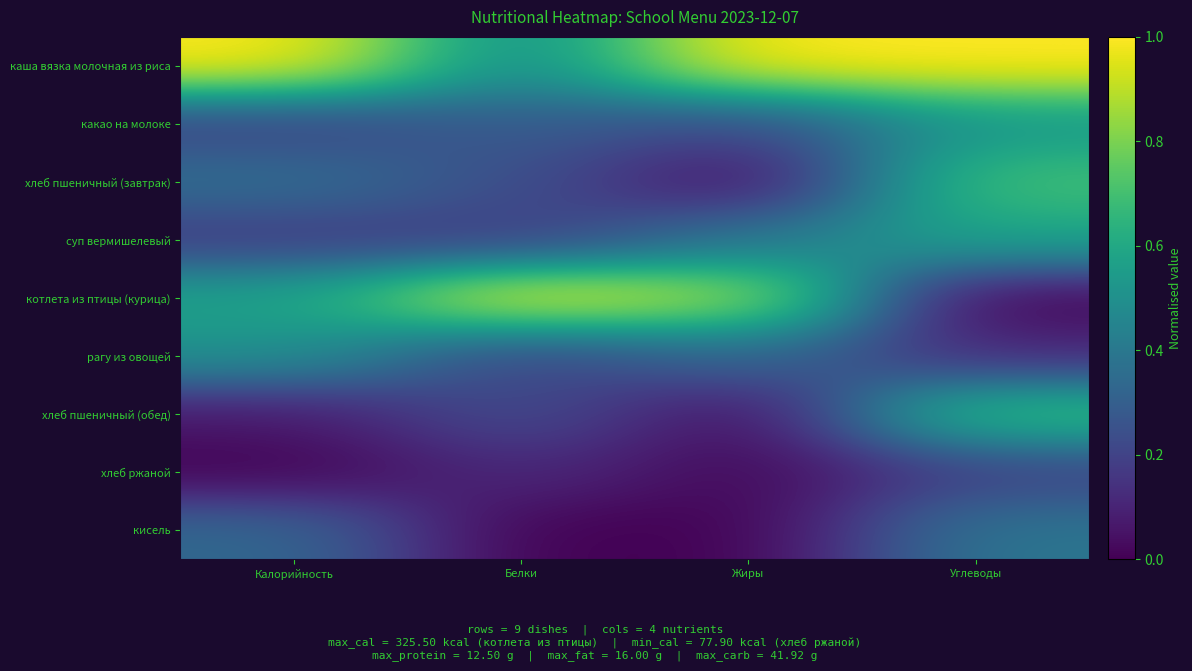

Reading right to left, list all the values displayed in this chart.

каша вязка молочная из риса: Углеводы=1.0	Жиры=1.0	Белки=0.5	Калорийность=1.0
какао на молоке: Углеводы=0.5	Жиры=0.2	Белки=0.3	Калорийность=0.2
хлеб пшеничный (завтрак): Углеводы=0.7	Жиры=0.0	Белки=0.2	Калорийность=0.4
суп вермишелевый: Углеводы=0.6	Жиры=0.4	Белки=0.2	Калорийность=0.2
котлета из птицы (курица): Углеводы=0.0	Жиры=0.9	Белки=1.0	Калорийность=0.6
рагу из овощей: Углеводы=0.1	Жиры=0.3	Белки=0.2	Калорийность=0.5
хлеб пшеничный (обед): Углеводы=0.7	Жиры=0.0	Белки=0.2	Калорийность=0.1
хлеб ржаной: Углеводы=0.2	Жиры=0.0	Белки=0.1	Калорийность=0.0
кисель: Углеводы=0.4	Жиры=0.0	Белки=0.0	Калорийность=0.3